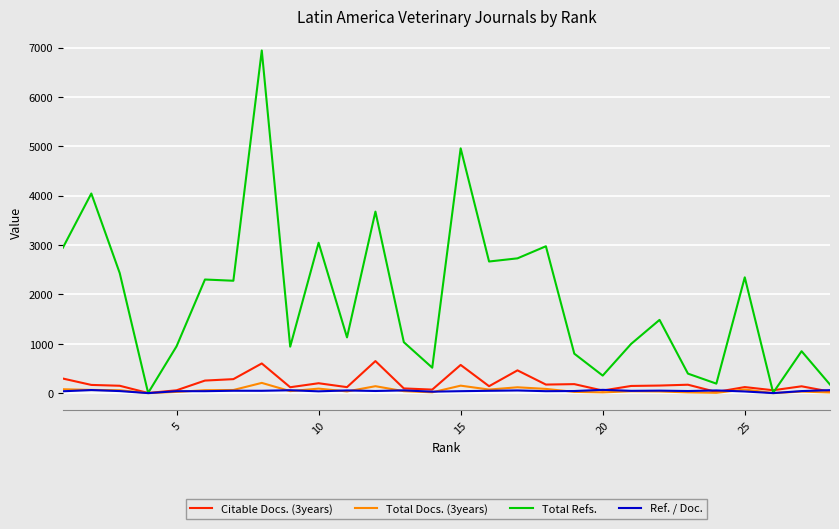

What is the greatest value displayed?

6943